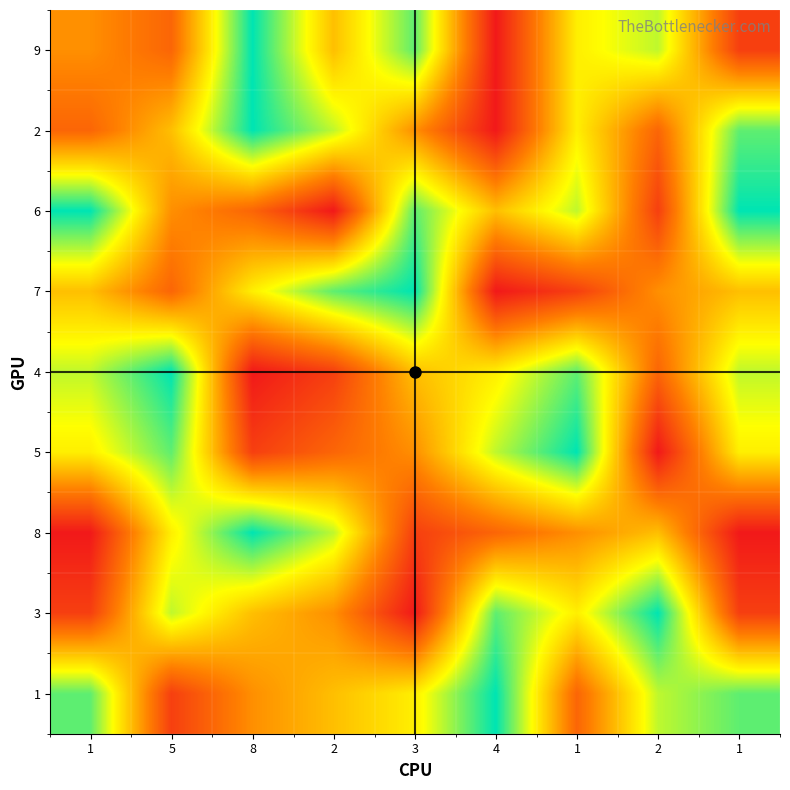

At how many categories does at least one series exceed 2?

9